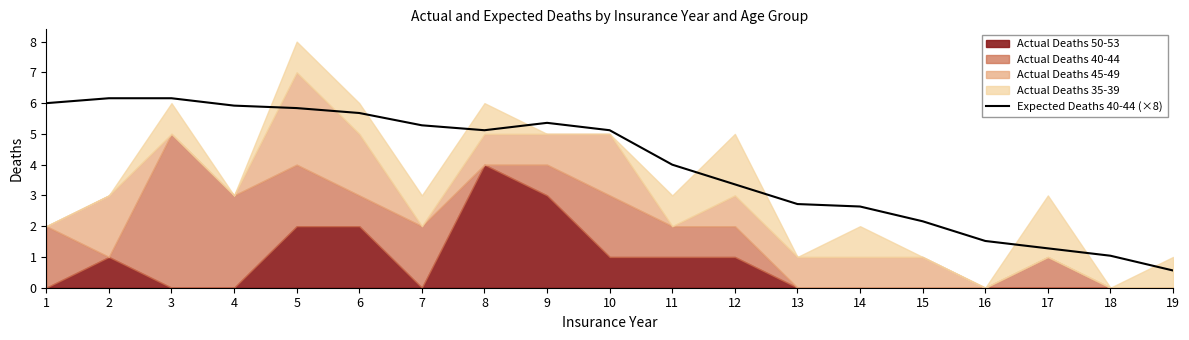

At which label is the value closest to 3?

13